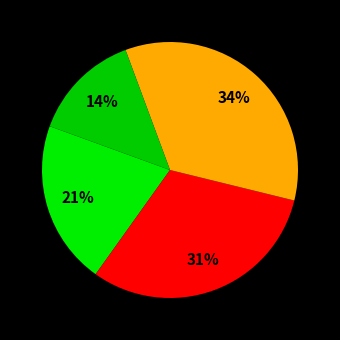

Count the number of slices in the pie.

4